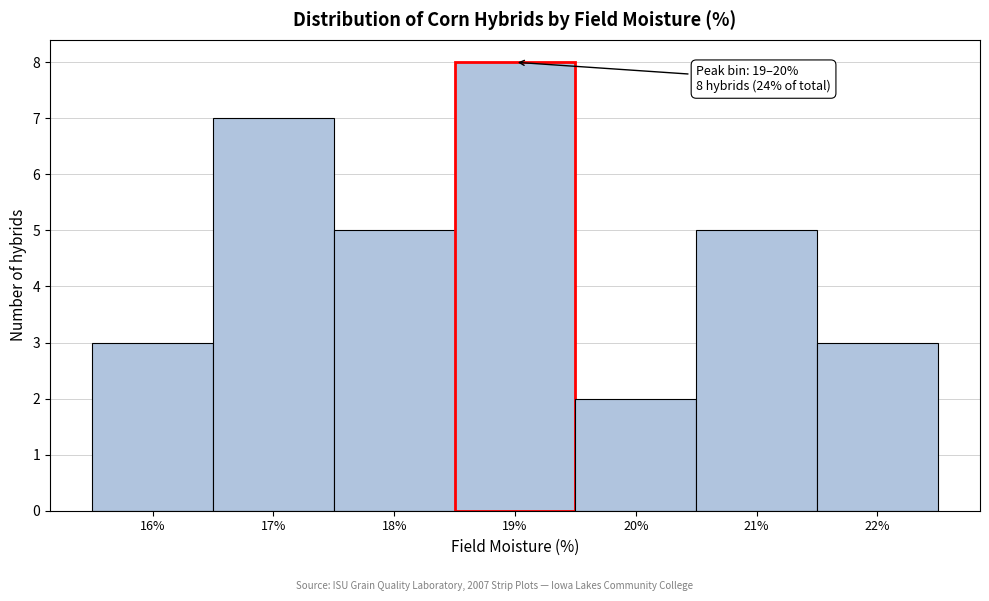

Reading left to right, extract all data points from this chart.

3	7	5	8	2	5	3